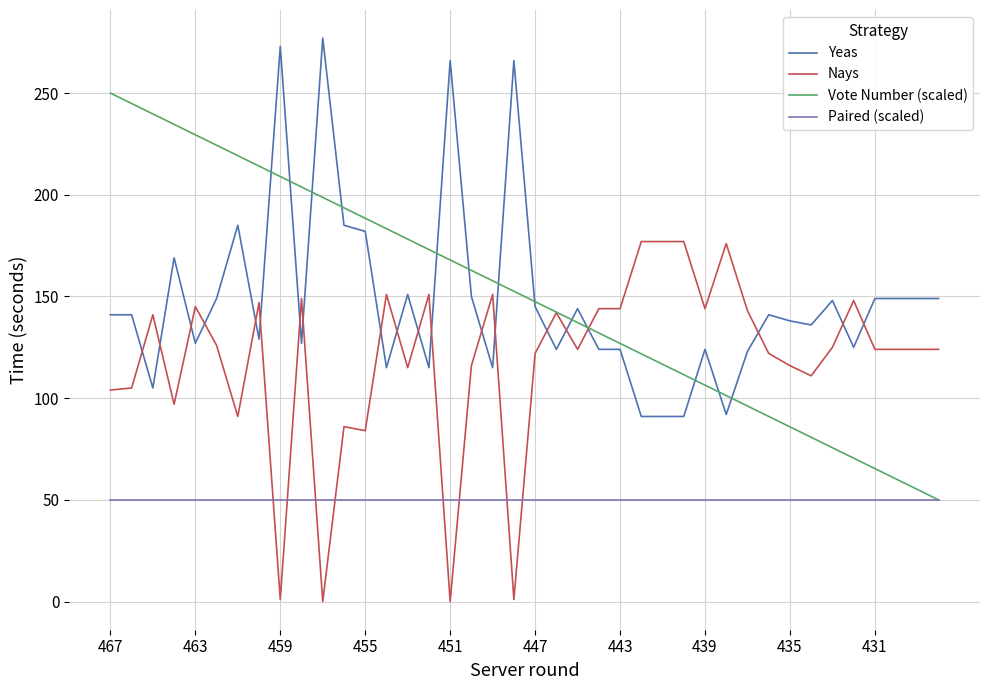

What is the difference between the maximum and minimum values in the Vote Number (scaled) series?

200.0